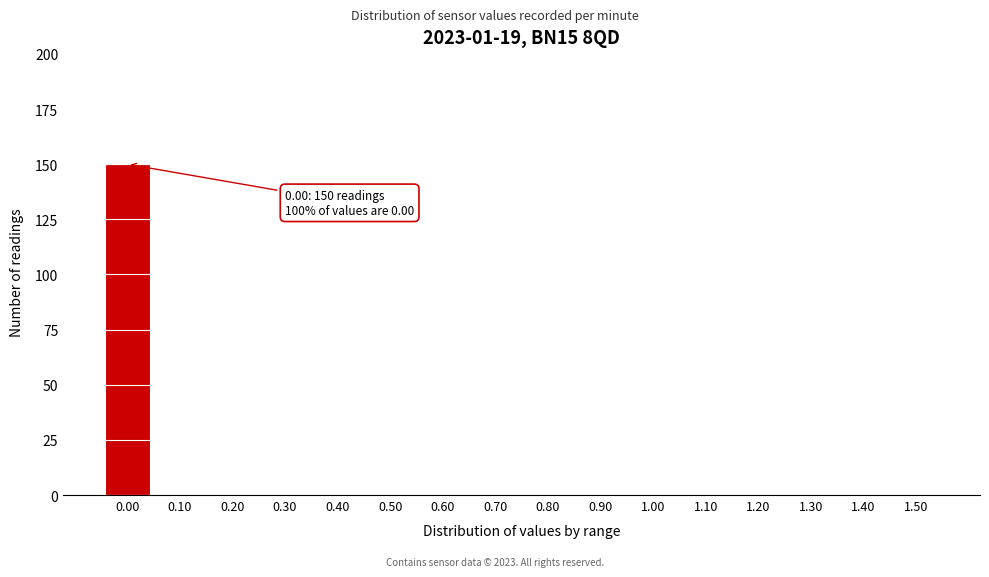

Reading right to left, transcribe all the data shown in this chart.

1.50=0	1.40=0	1.30=0	1.20=0	1.10=0	1.00=0	0.90=0	0.80=0	0.70=0	0.60=0	0.50=0	0.40=0	0.30=0	0.20=0	0.10=0	0.00=150